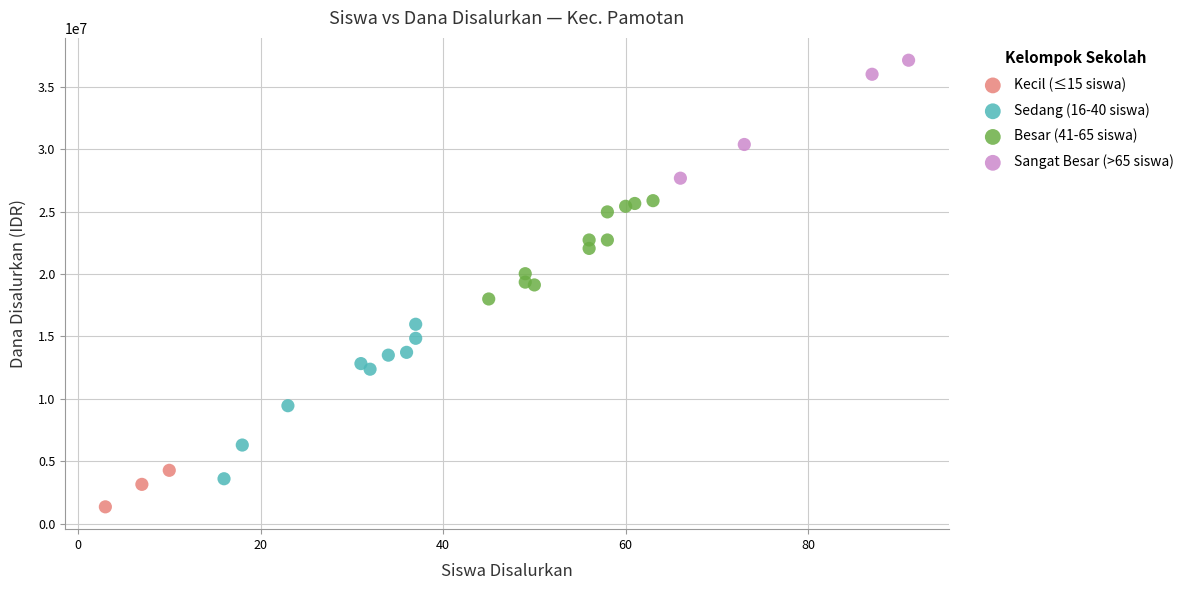

Which series reaches the minimum Y coordinate?

Kecil (≤15 siswa)